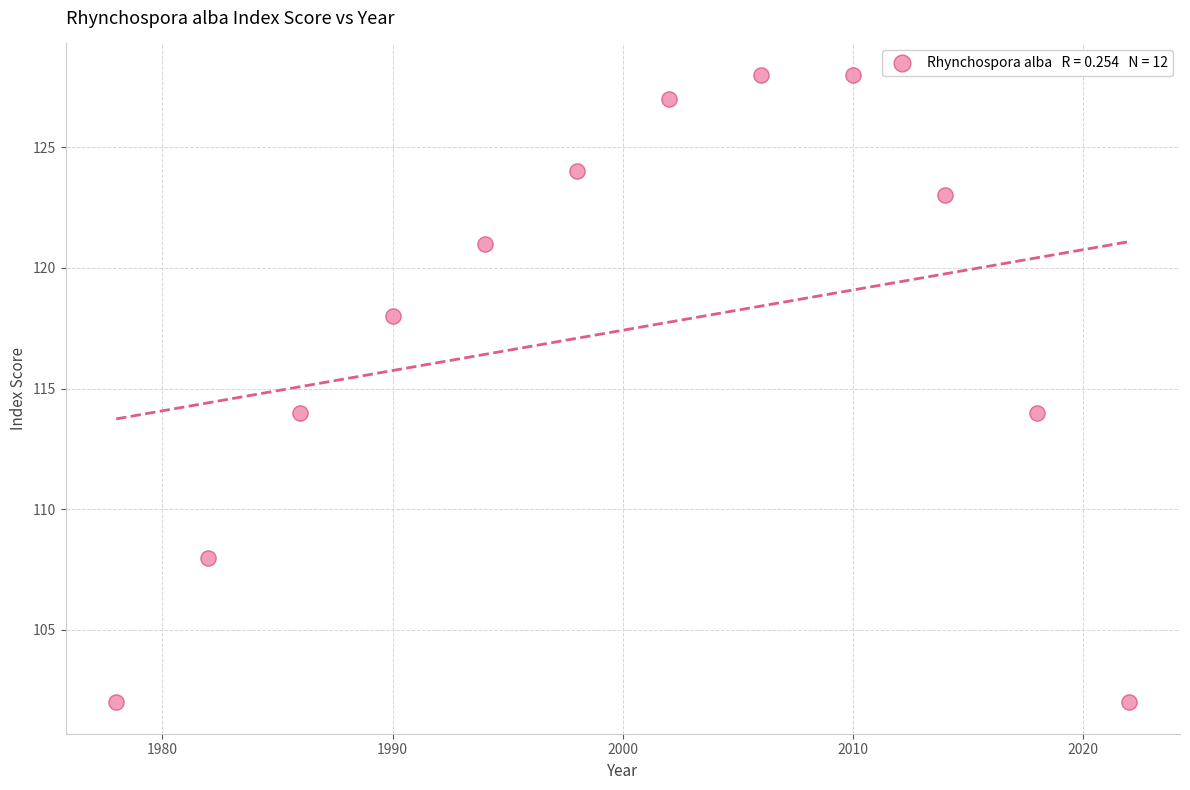

What is the average X value?

2000